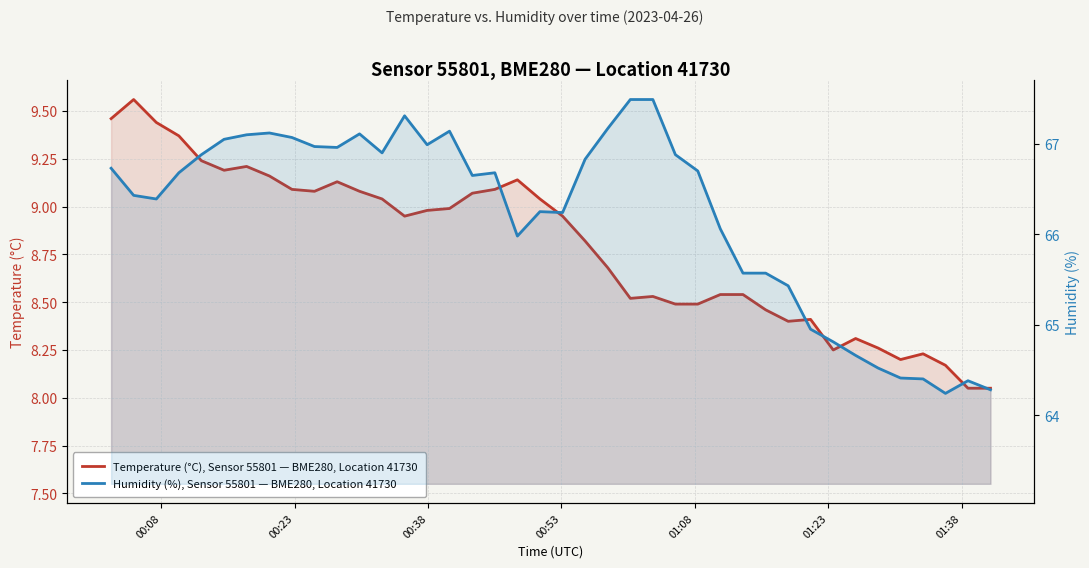

Count the number of categories in the chart.

40